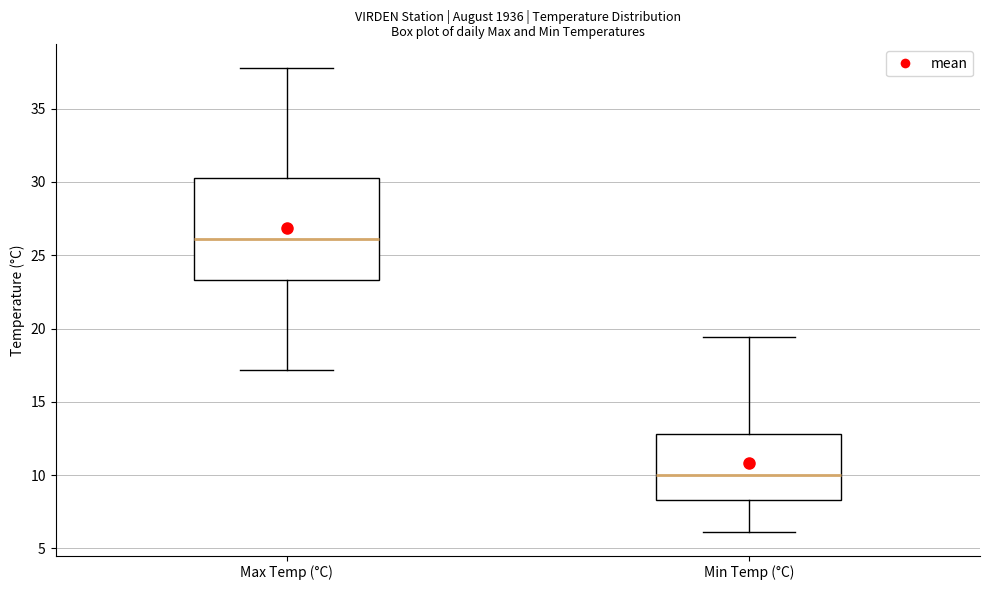

Reading left to right, transcribe this box plot: for each box, give where its median line is, the range the box spans, and where its two whiskers end, as read against the y-axis. The values are not printed on the chart, so give them approximately, as read against the axis.

Max Temp (°C): median 26.0, box 23.5 to 30.5, whiskers 17.0 to 38.0
Min Temp (°C): median 10.0, box 8.5 to 13.0, whiskers 6.0 to 19.5